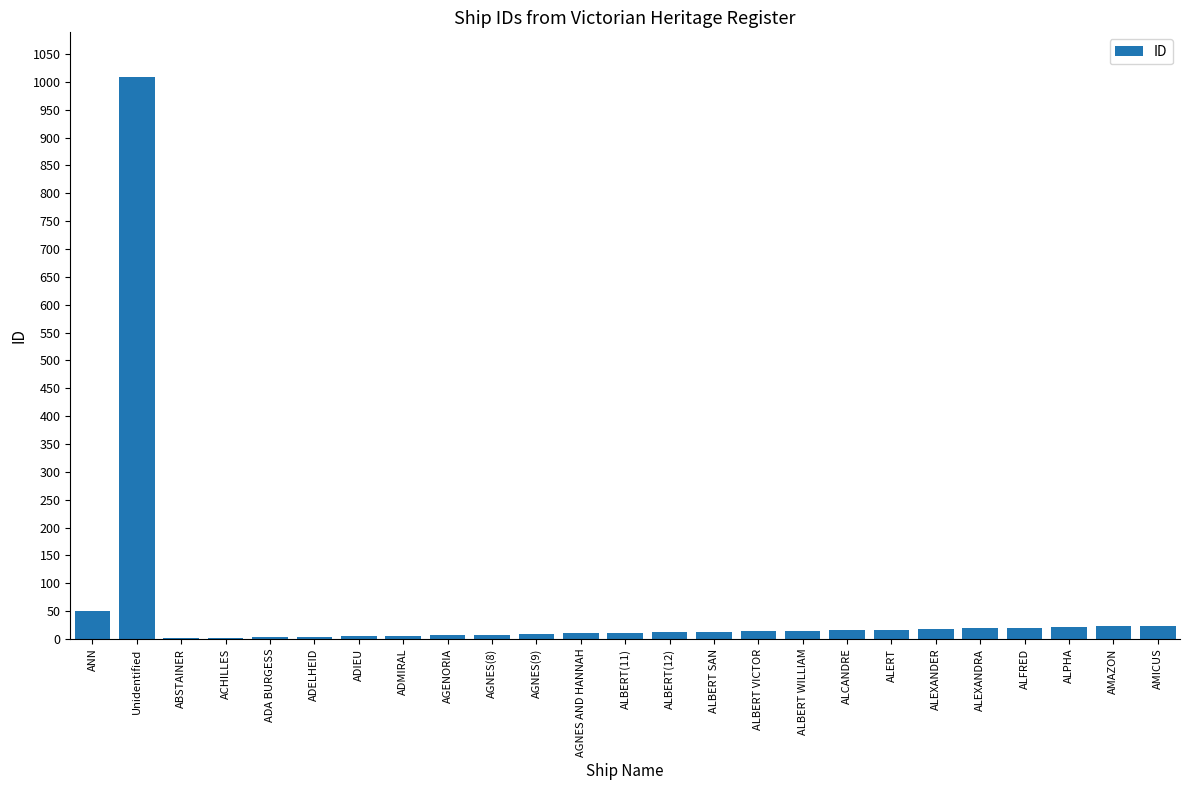

What is the difference between the values at AGNES(9) and ALERT?

8